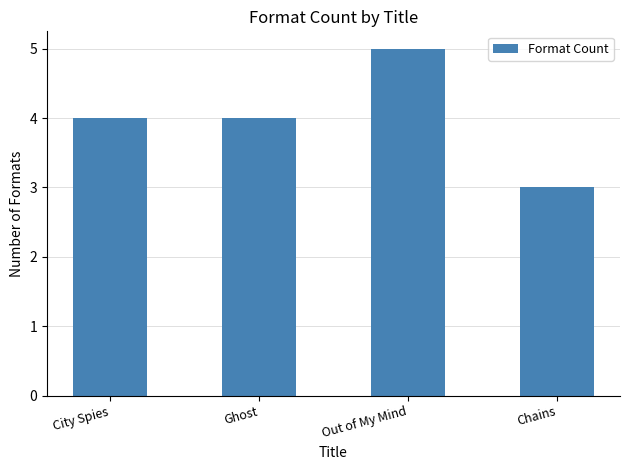

Is it true that the value at Ghost is 6?

False